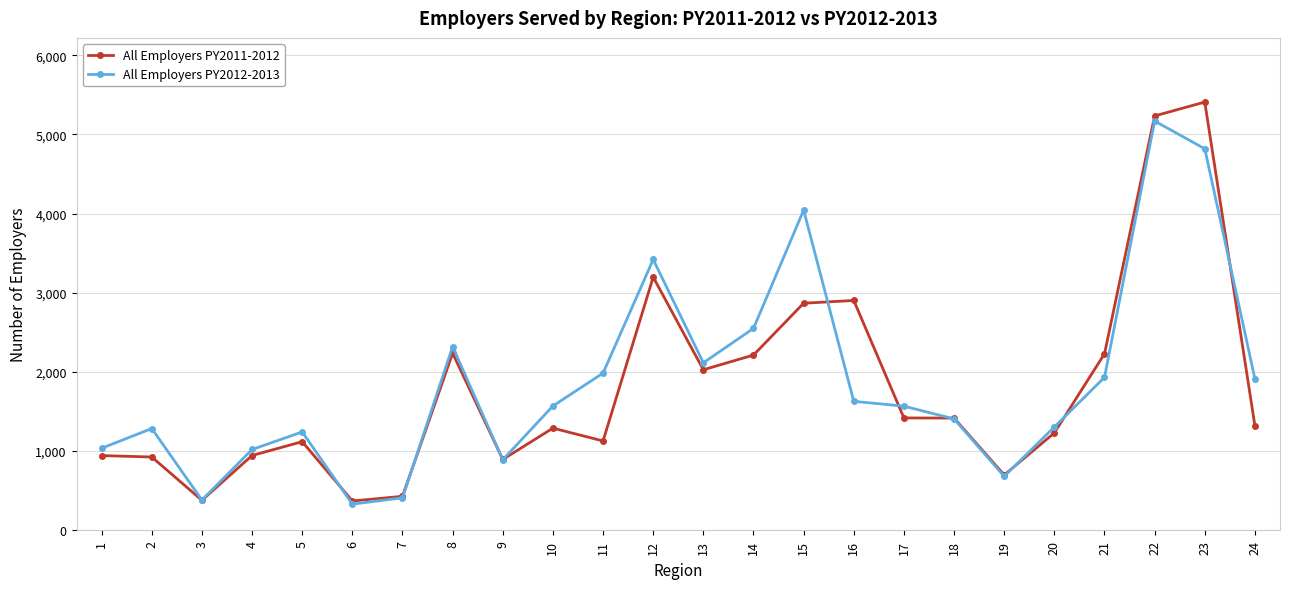

List the series in order of their overall mean, lowest first.

All Employers PY2011-2012, All Employers PY2012-2013